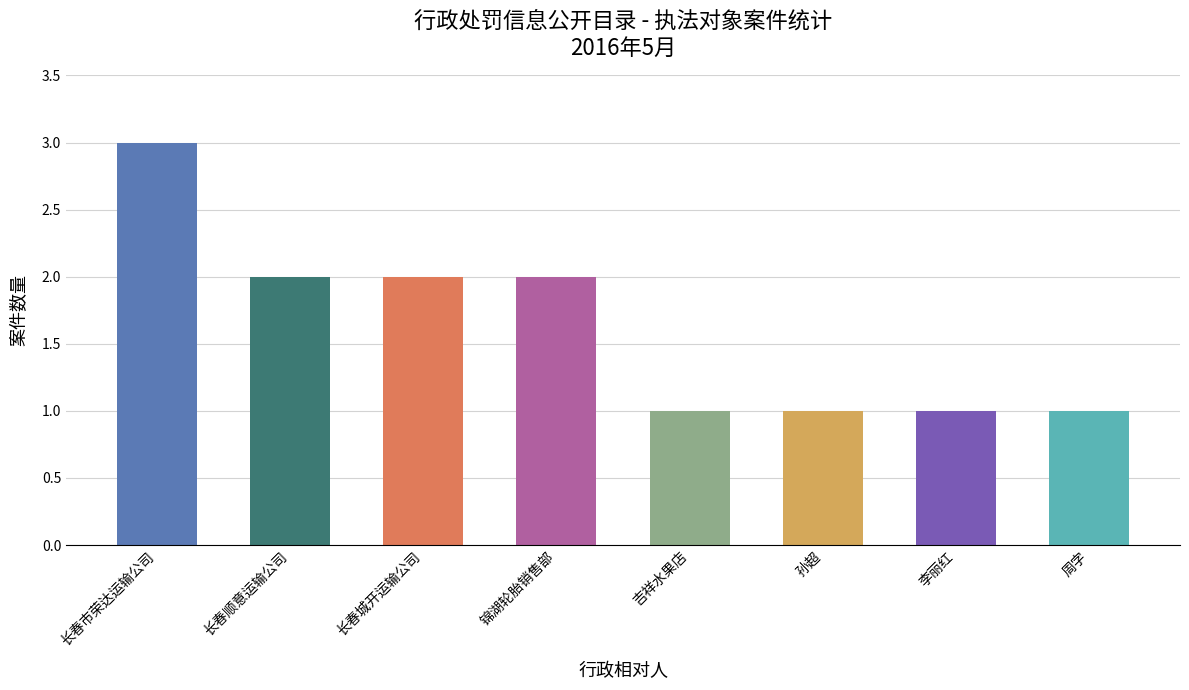

Reading right to left, list all the values displayed in this chart.

1	1	1	1	2	2	2	3